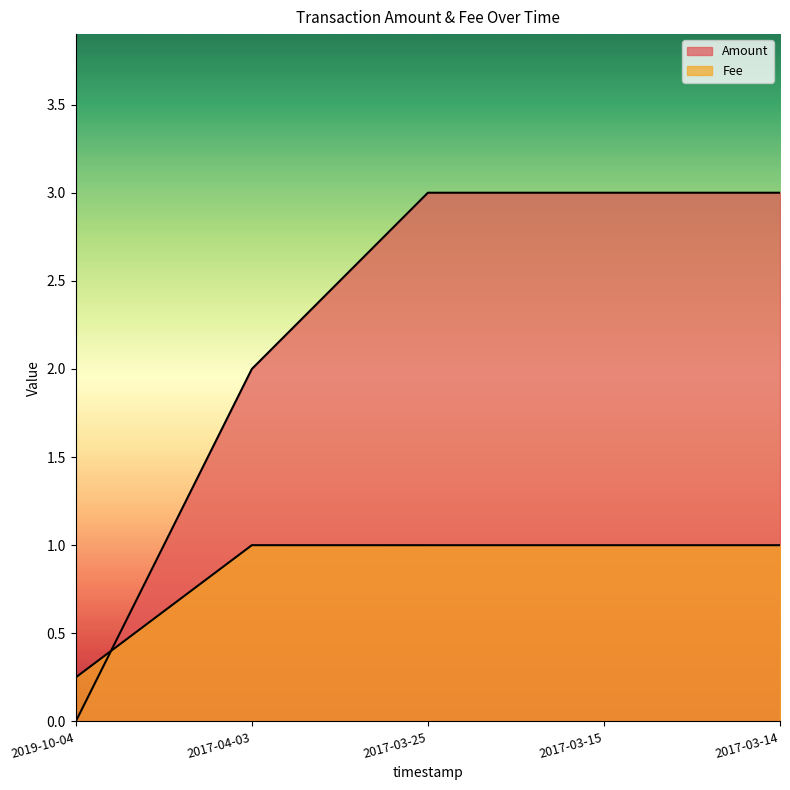

Reading left to right, what are all the values shown in this chart?

Amount: 2019-10-04=0.0	2017-04-03=2.0	2017-03-25=3.0	2017-03-15=3.0	2017-03-14=3.0
Fee: 2019-10-04=0.2	2017-04-03=1.0	2017-03-25=1.0	2017-03-15=1.0	2017-03-14=1.0